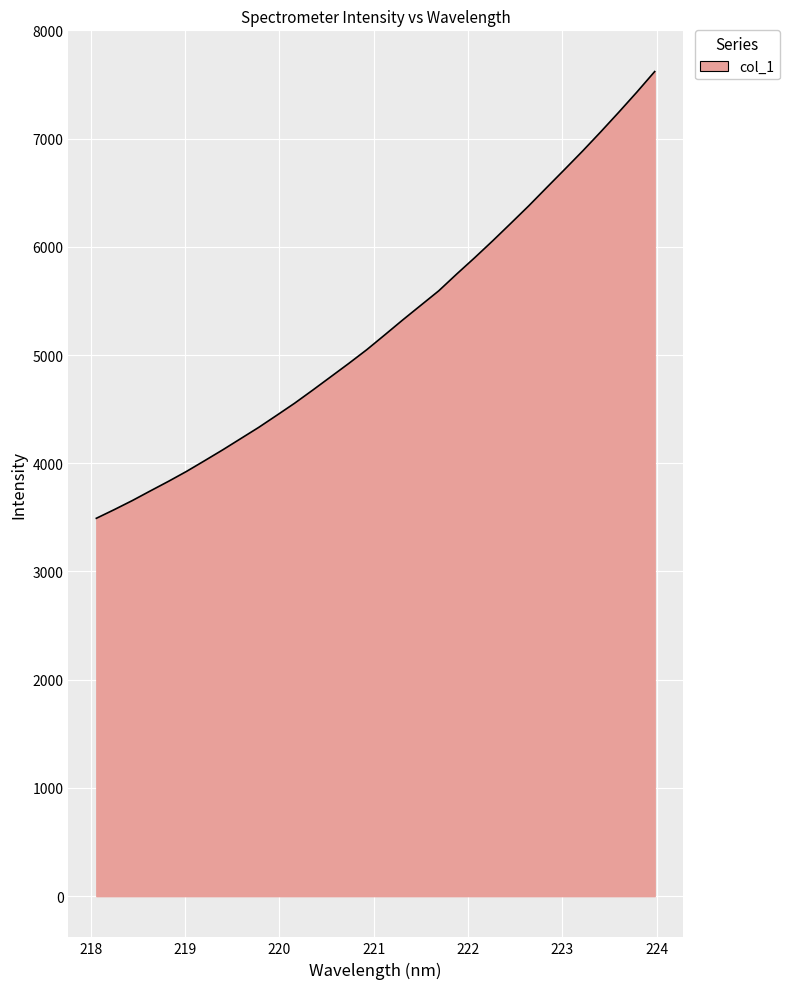

What is the greatest value displayed?

7619.1